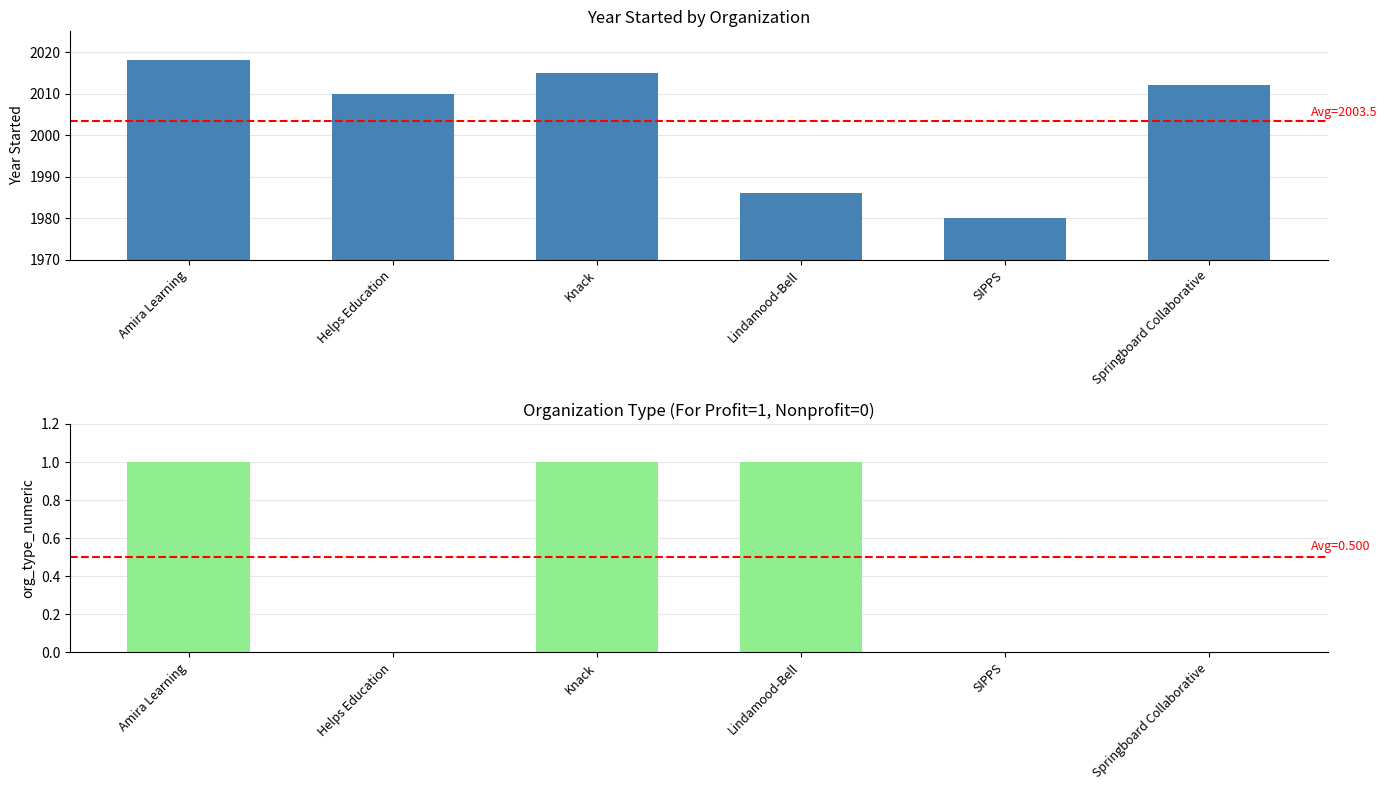

Which category has the lowest value in the For Profit (1) / Nonprofit (0) series?

Helps Education